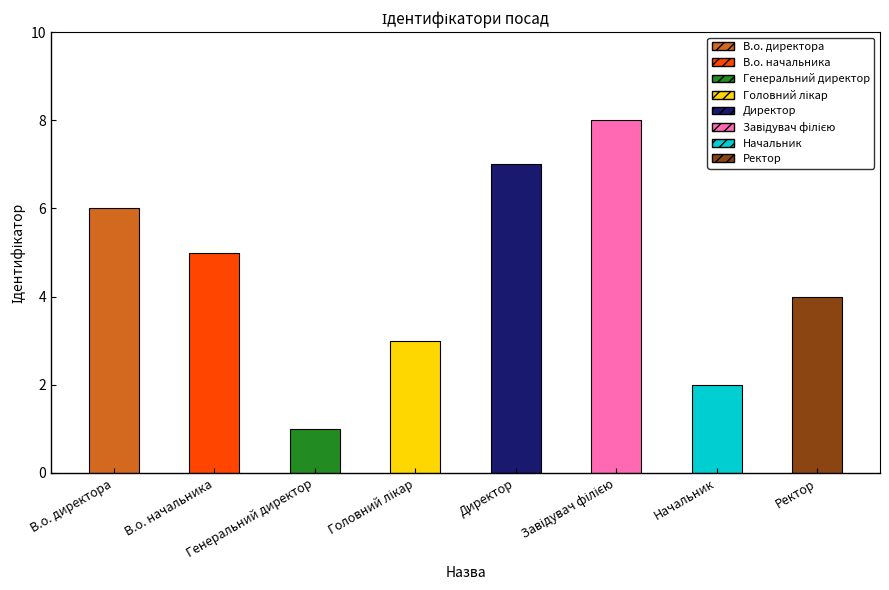

Which has a higher value, В.о. начальника or Директор?

Директор